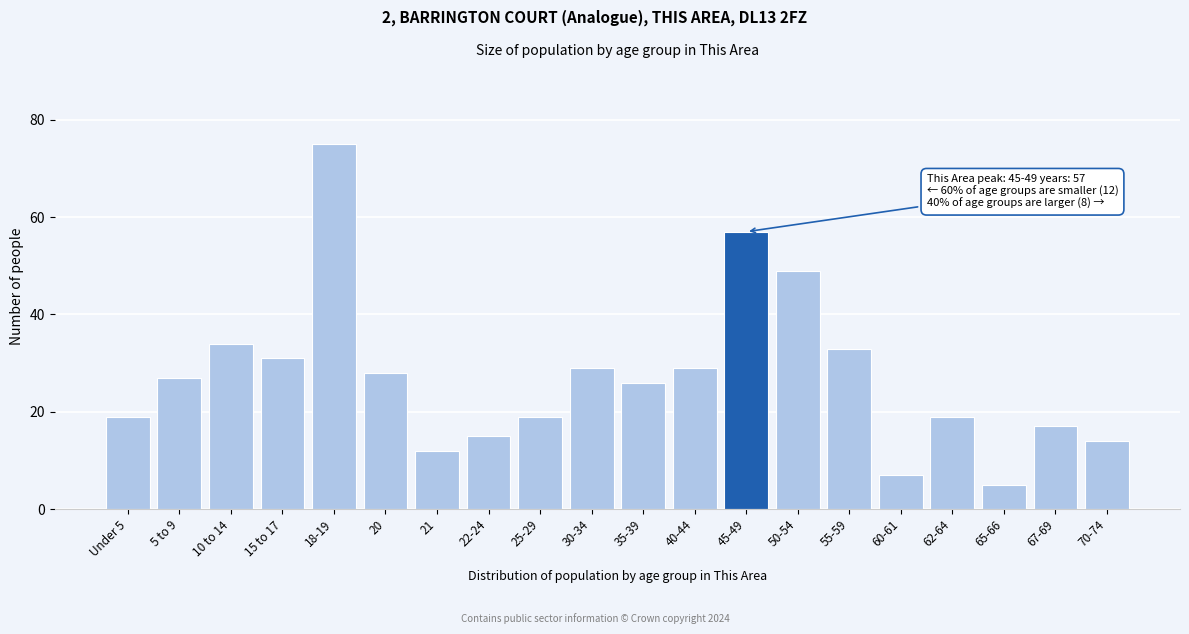

Reading left to right, what are all the values shown in this chart?

Under 5=19	5 to 9=27	10 to 14=34	15 to 17=31	18-19=75	20=28	21=12	22-24=15	25-29=19	30-34=29	35-39=26	40-44=29	45-49=57	50-54=49	55-59=33	60-61=7	62-64=19	65-66=5	67-69=17	70-74=14